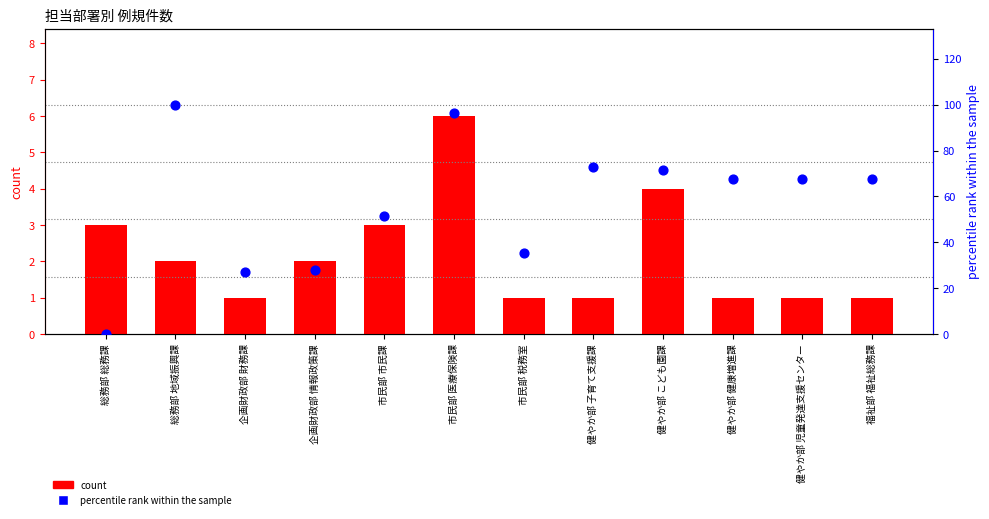

Which series contains the lowest Y value?

percentile rank within the sample